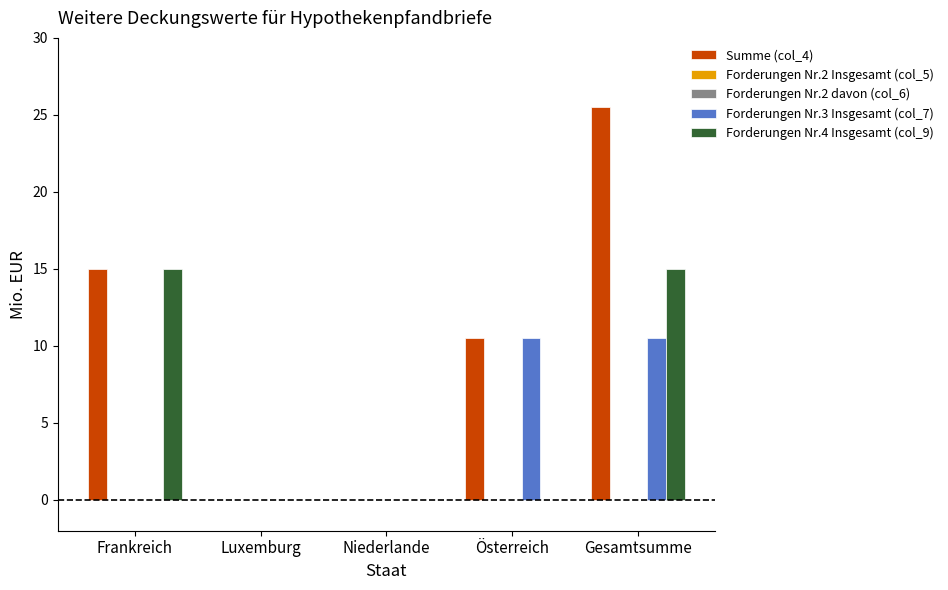

What is the approximate value of Forderungen Nr.3 Insgesamt (col_7) at Österreich?

10.5